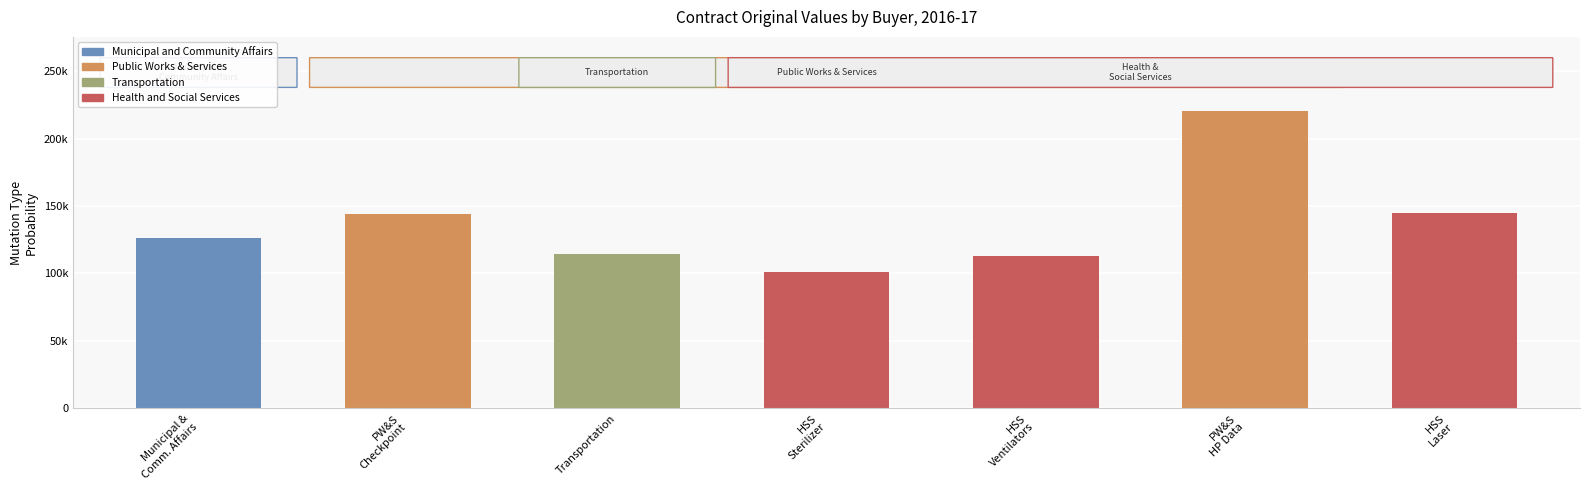

Reading left to right, extract all data points from this chart.

125911.0	144271.0	114619.2	100839.7	113245.0	220356.8	145000.0